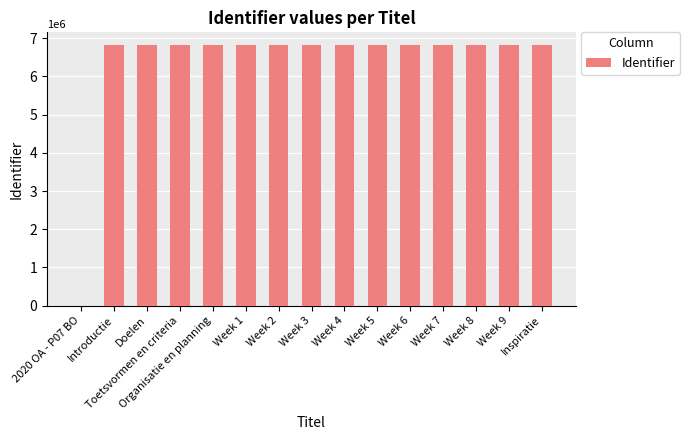

What is the sum of all values?

95337438